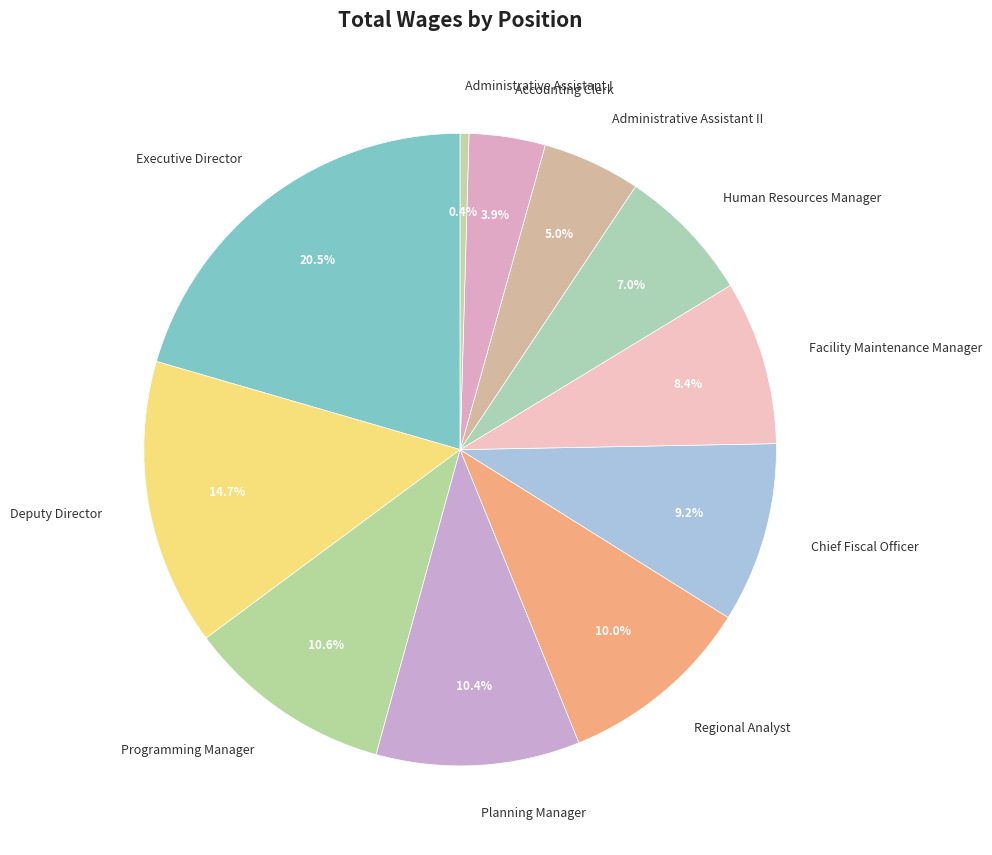

To the nearest percent, what is the difference between the largest and smallest slice percentages?

20%